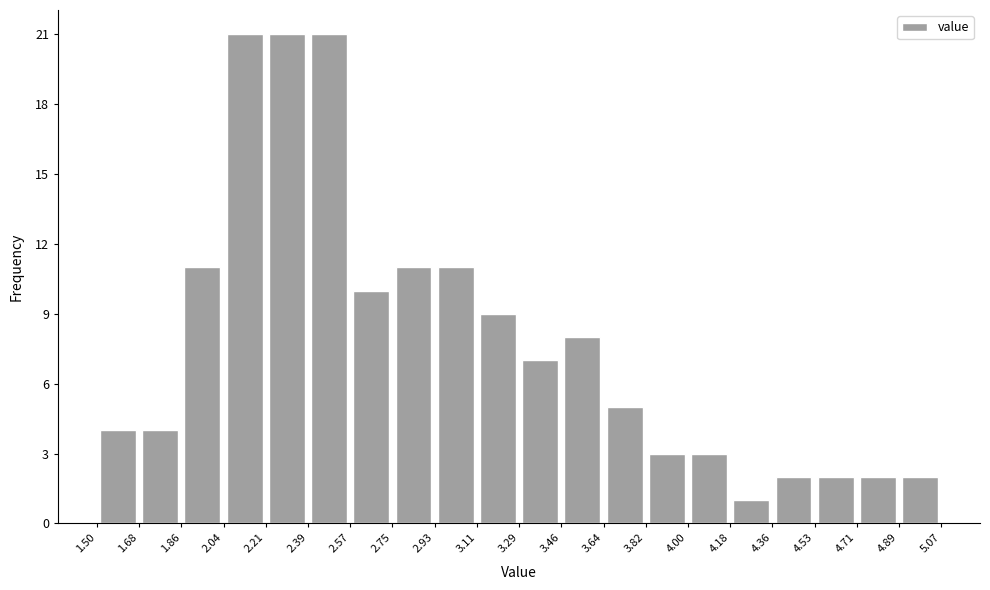

Reading left to right, list every bar in this chart as the range it spans on the x-axis followed by its height. The values are not printed on the chart, so give them approximately, as read against the axis.

1.50 to 1.68: 4
1.68 to 1.86: 4
1.86 to 2.04: 11
2.04 to 2.21: 21
2.21 to 2.39: 21
2.39 to 2.57: 21
2.57 to 2.75: 10
2.75 to 2.93: 11
2.93 to 3.11: 11
3.11 to 3.29: 9
3.29 to 3.46: 7
3.46 to 3.64: 8
3.64 to 3.82: 5
3.82 to 4.00: 3
4.00 to 4.18: 3
4.18 to 4.36: 1
4.36 to 4.53: 2
4.53 to 4.71: 2
4.71 to 4.89: 2
4.89 to 5.07: 2